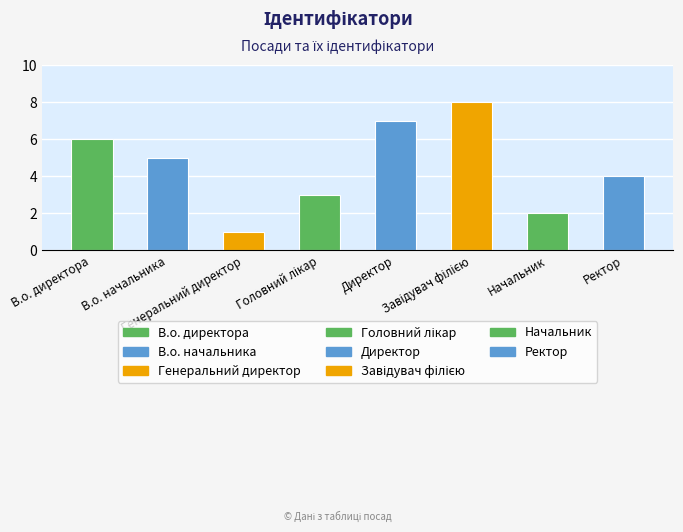

What is the value of the 5th bar from the left?

7